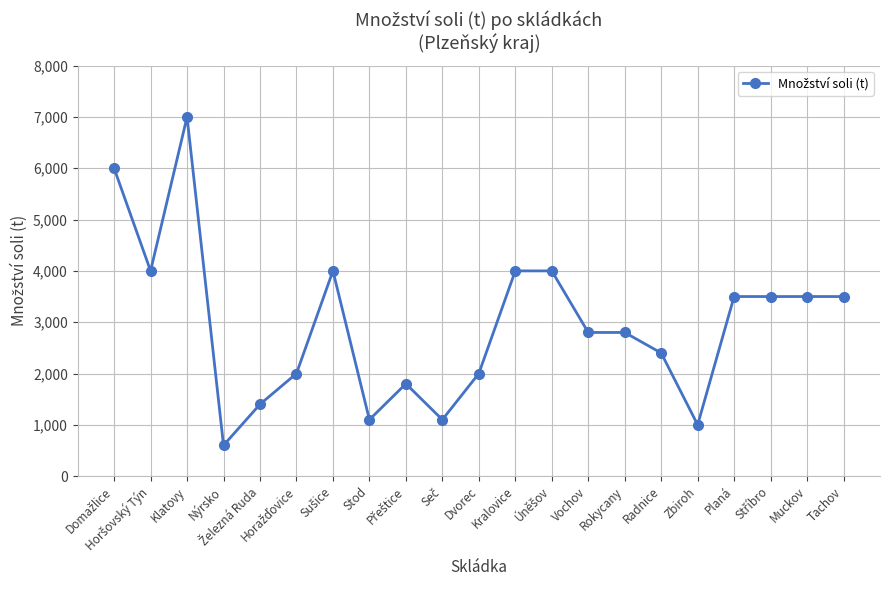

How many lines are shown in the chart?

1